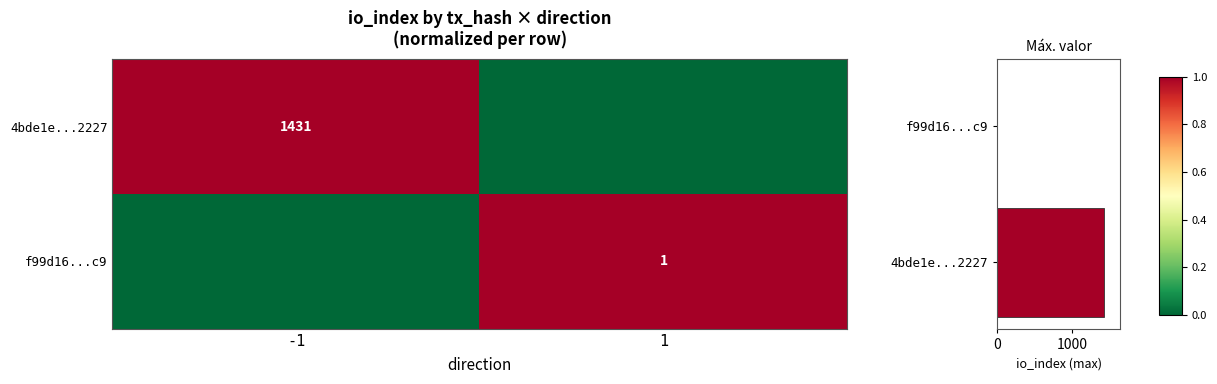

Which series has the largest total across all categories?

Max io_index